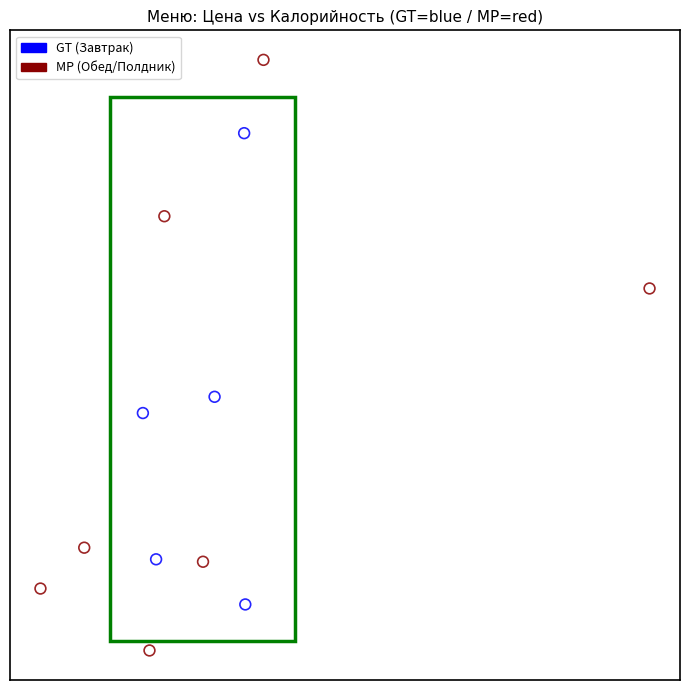

Which series contains the lowest Y value?

MP (Обед/Полдник)